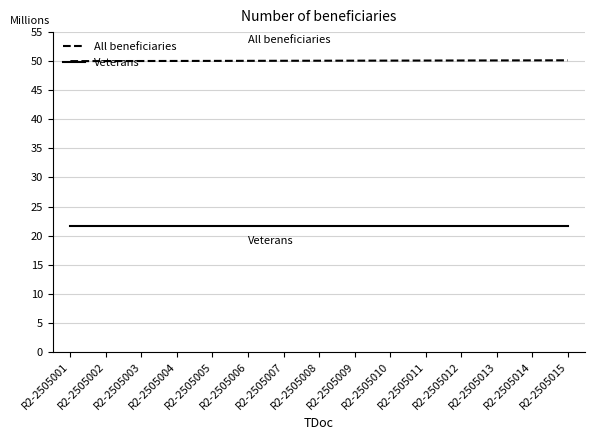

Is the value of Veterans at R2-2505004 greater than the value of All beneficiaries at R2-2505005?

No